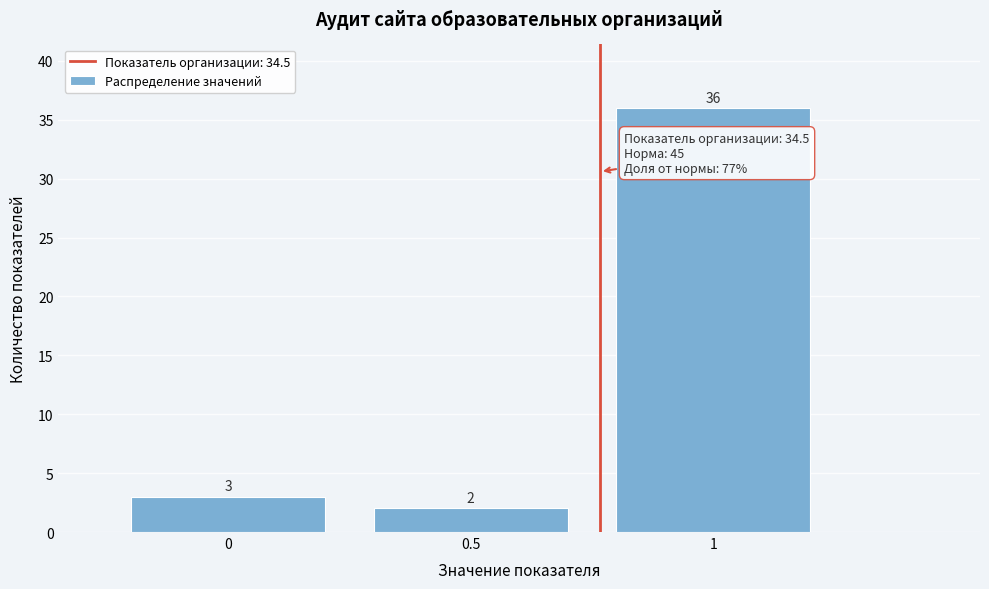

How tall is the bar that spans 0.75 to 1.25 on the x-axis?

36